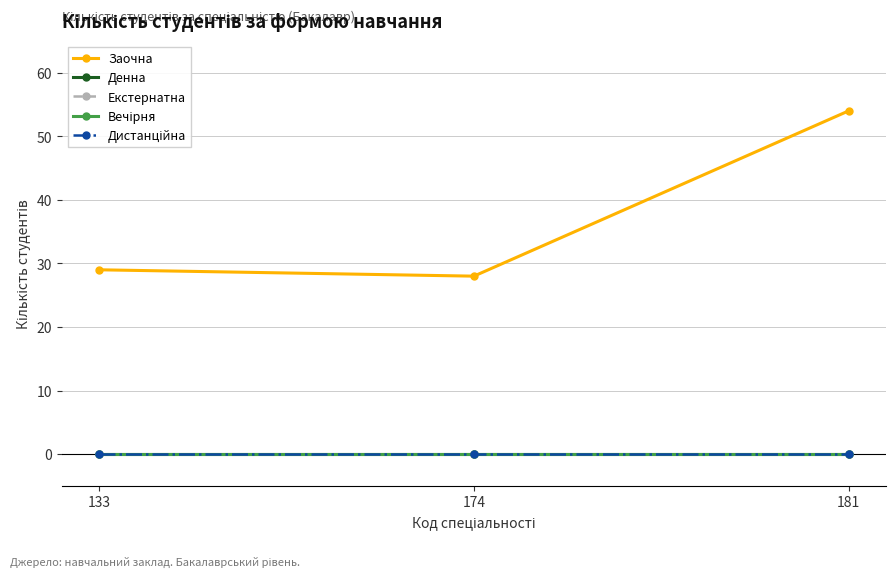

Does the chart have visible grid lines?

Yes